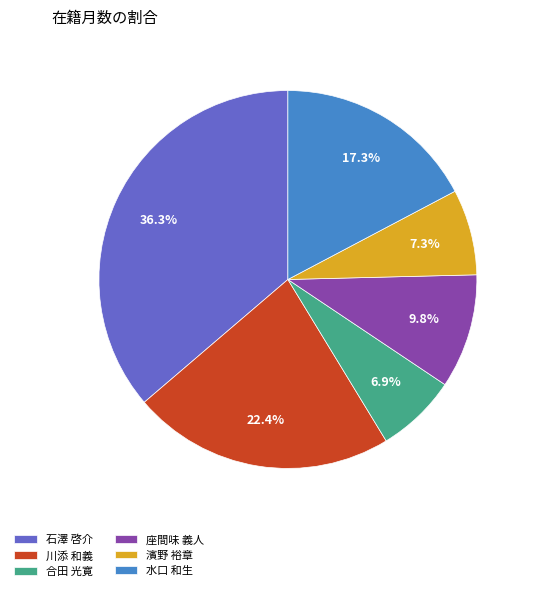

What is the largest slice in the pie chart?

石澤 啓介